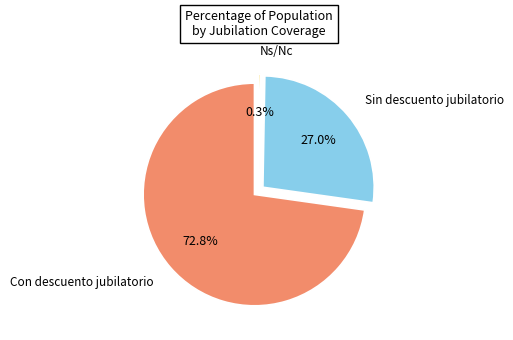

Does any single category account for the majority?

Yes